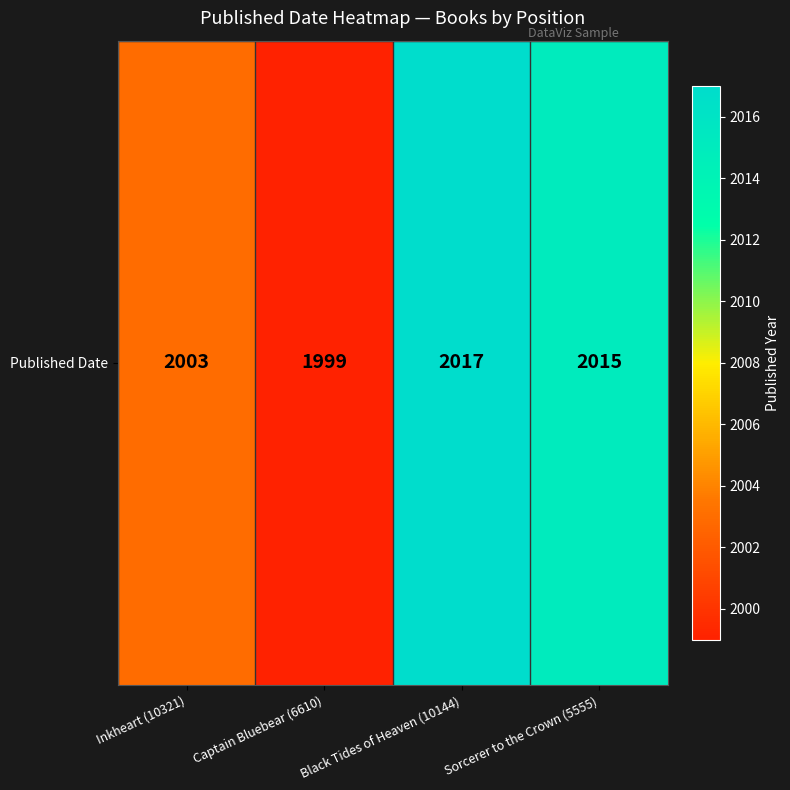

What is the approximate value at Captain Bluebear (6610), to the nearest 5?

2000